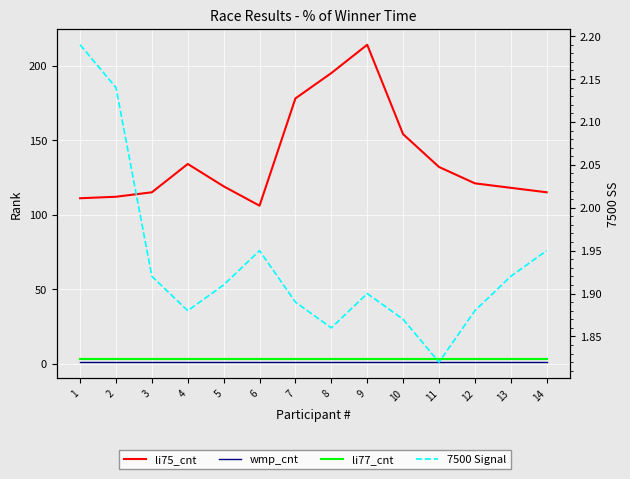

Which series has the largest total across all categories?

li75_cnt